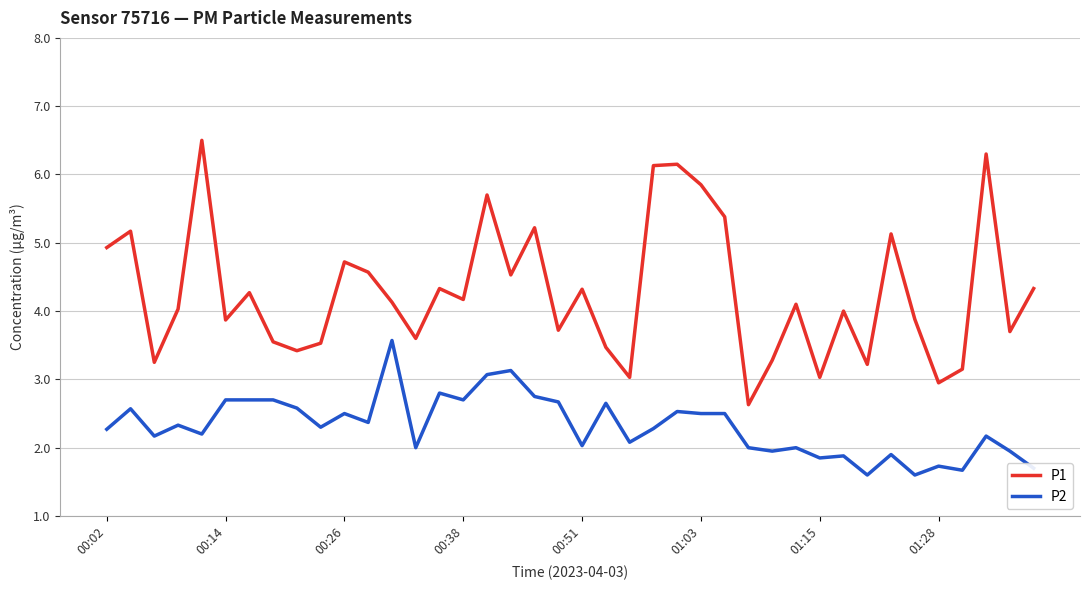

Rank the series by their maximum value, from lowest to highest.

P2, P1